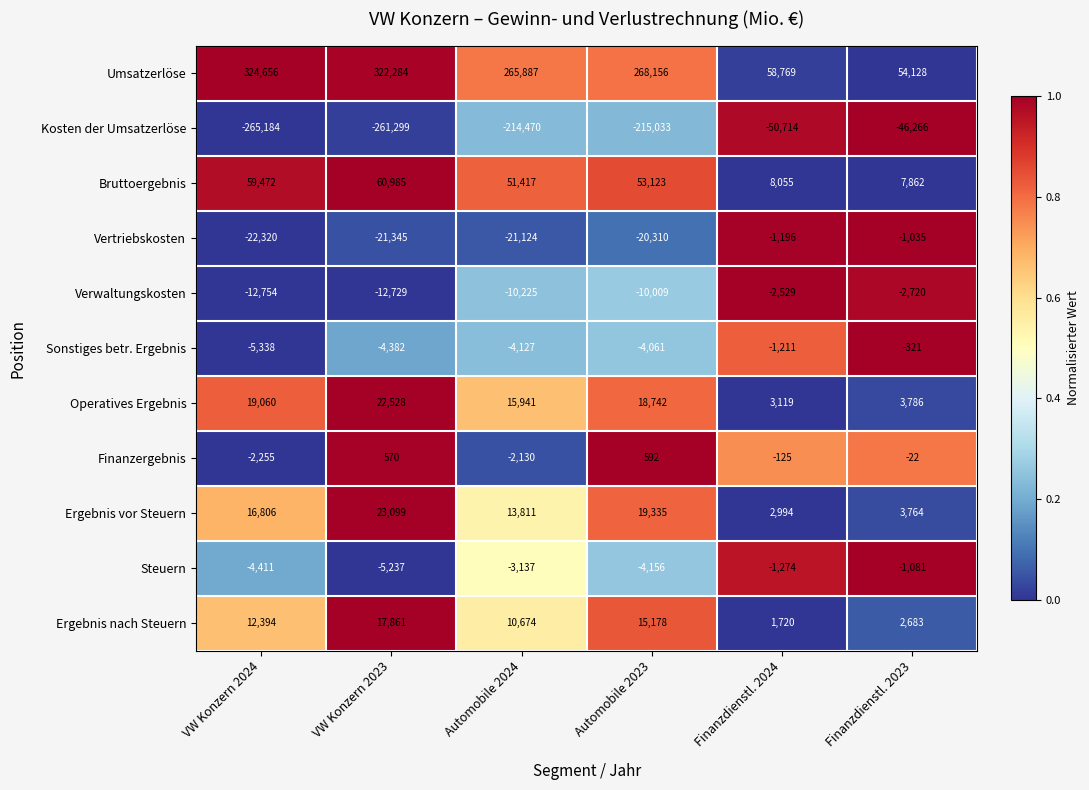

Which category has the highest value across all series?

VW Konzern 2024